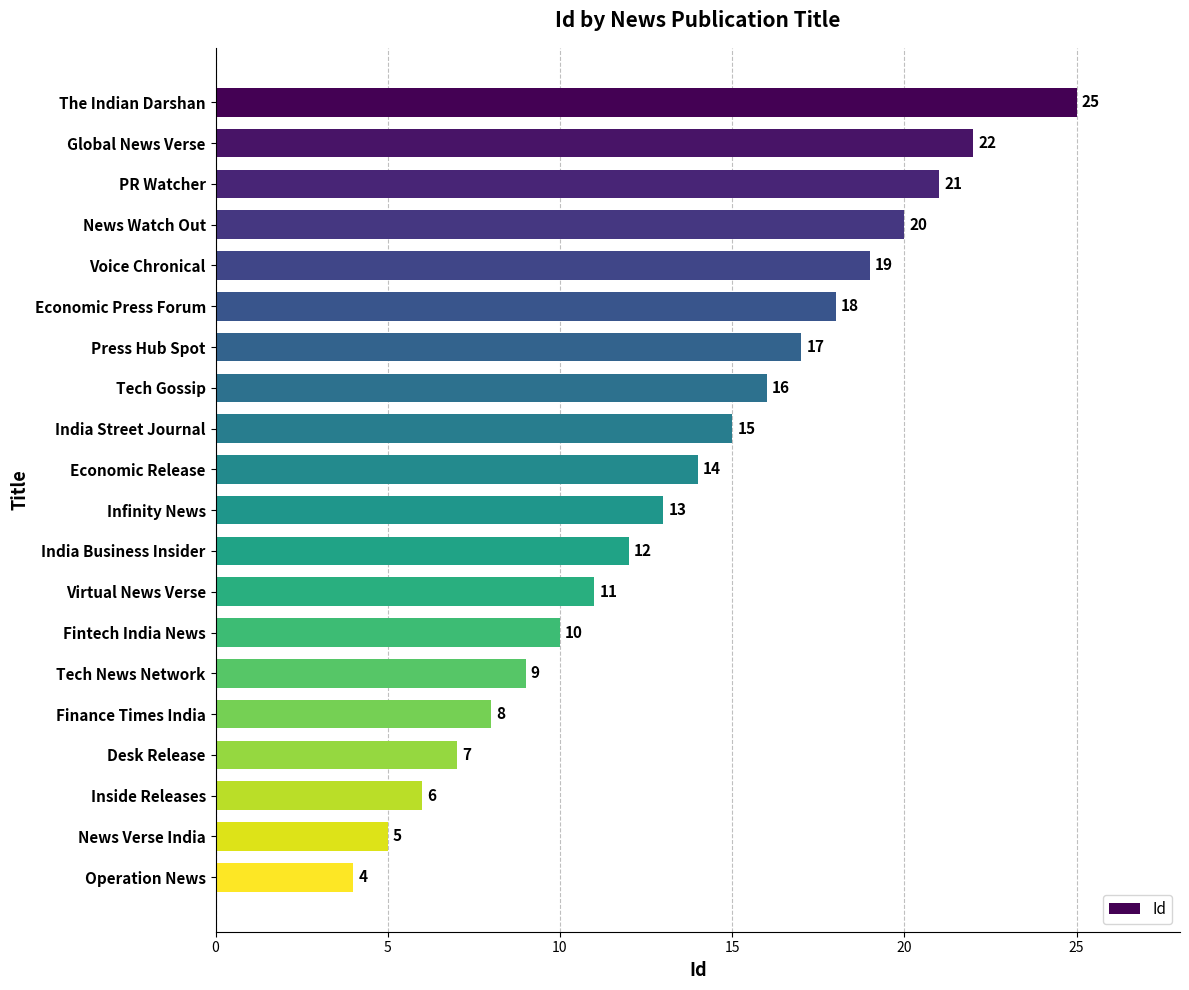

How many data points are less than 14?

10